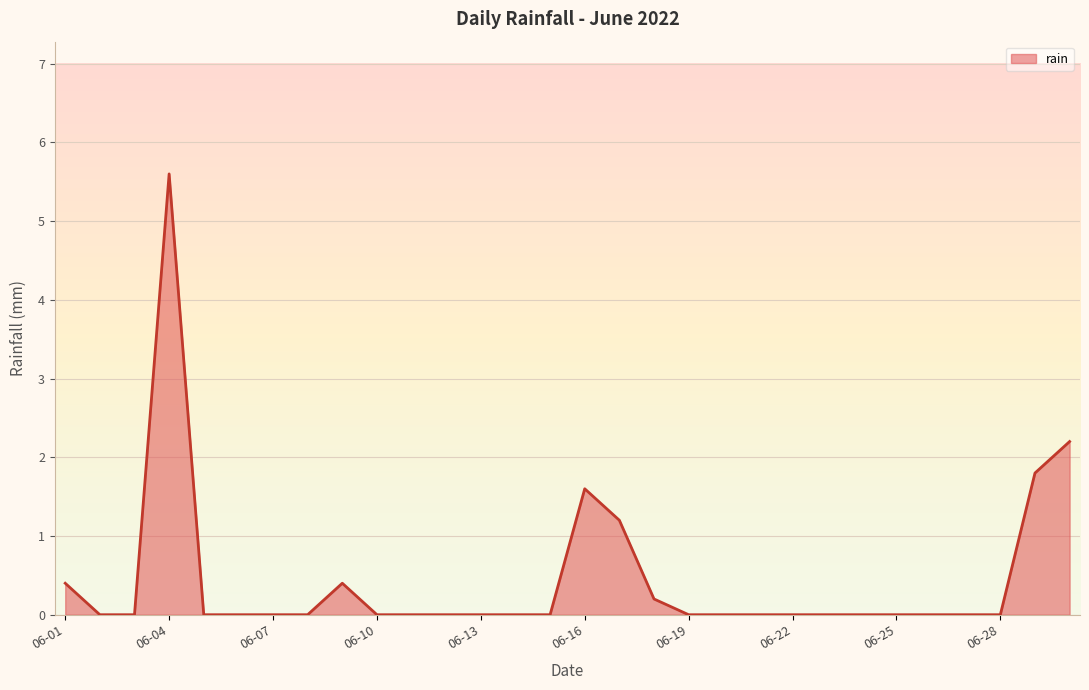

What is the difference between the maximum and minimum values?

5.6